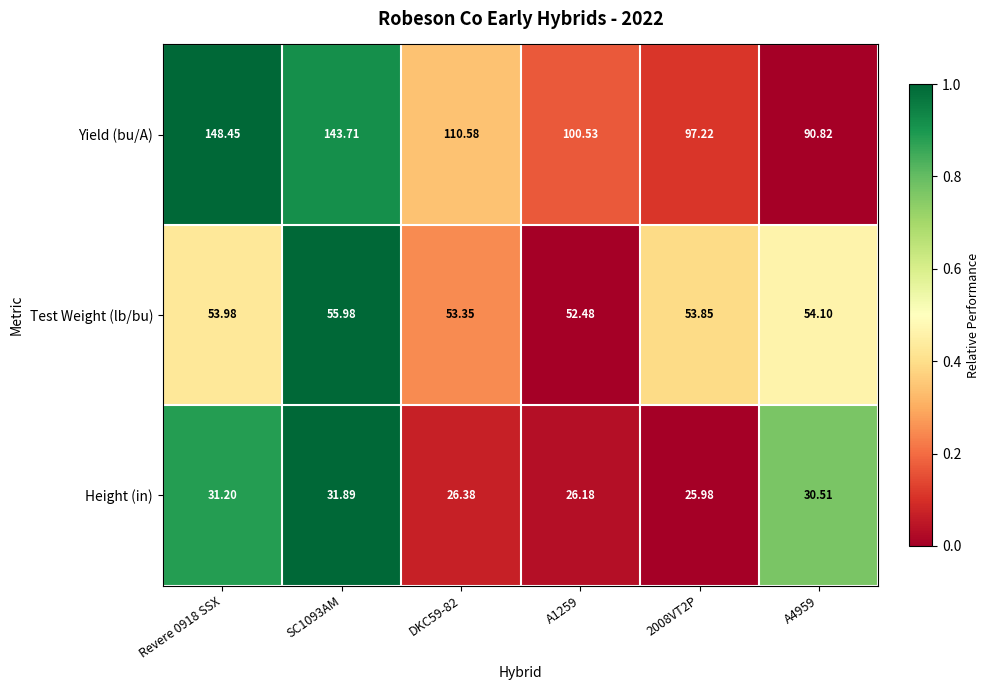

At which category does the chart reach its minimum across all series?

2008VT2P